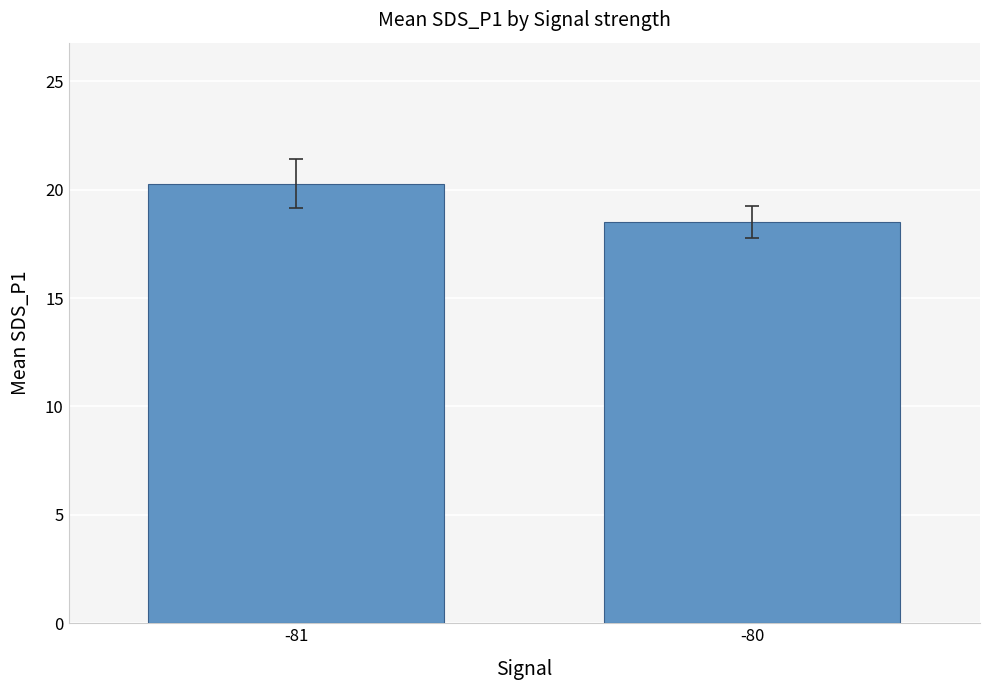

True or false: the data shows 20.3 at -81.

True